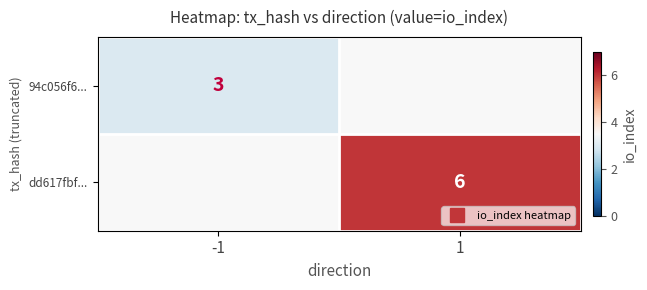

Which series changed the most between -1 and 1?

dd617fbf...